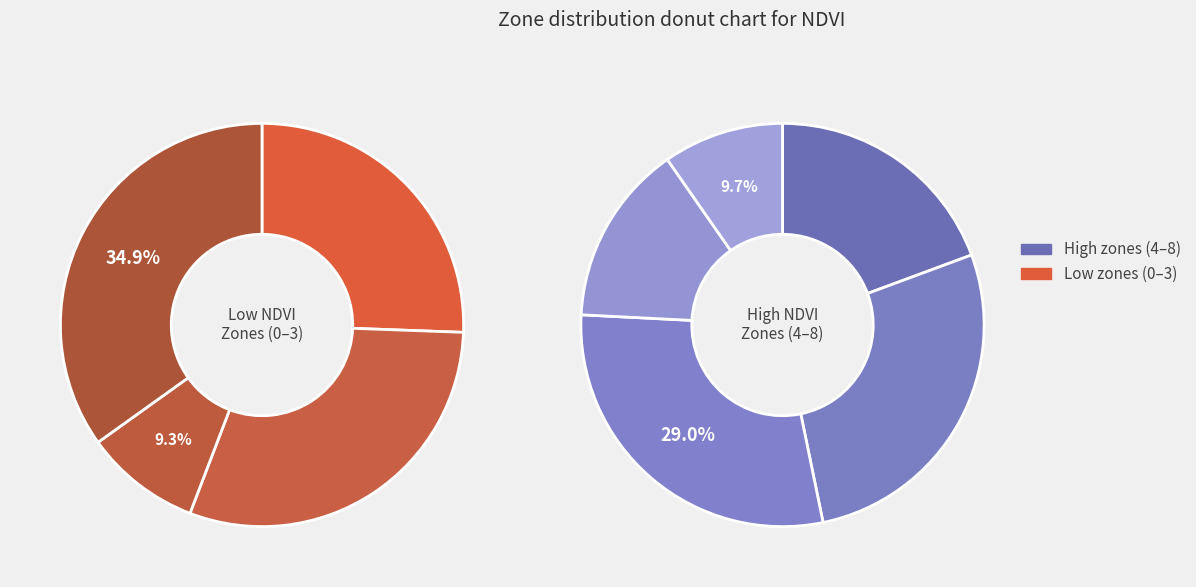

How many slices are in this pie chart?

9